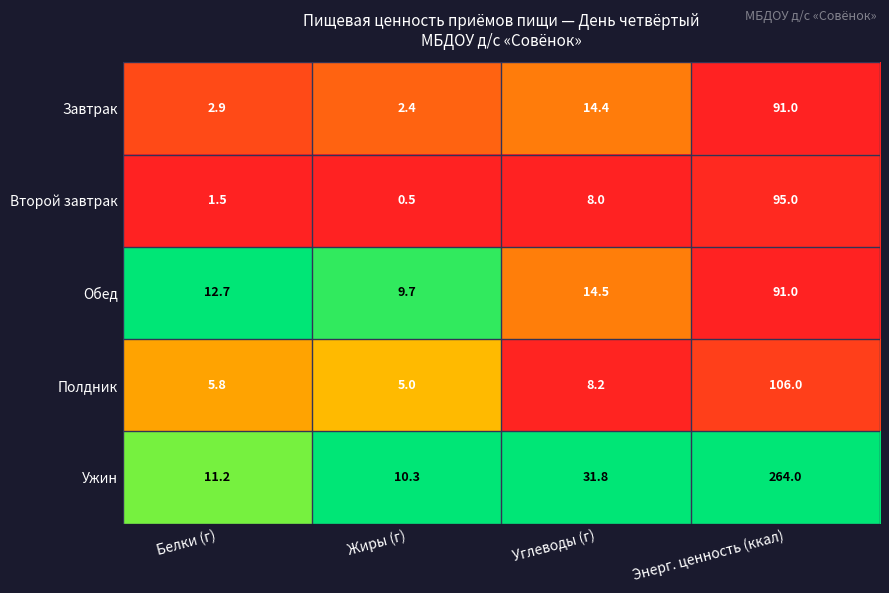

True or false: Второй завтрак has a value of 1.5 at Белки (г).

True